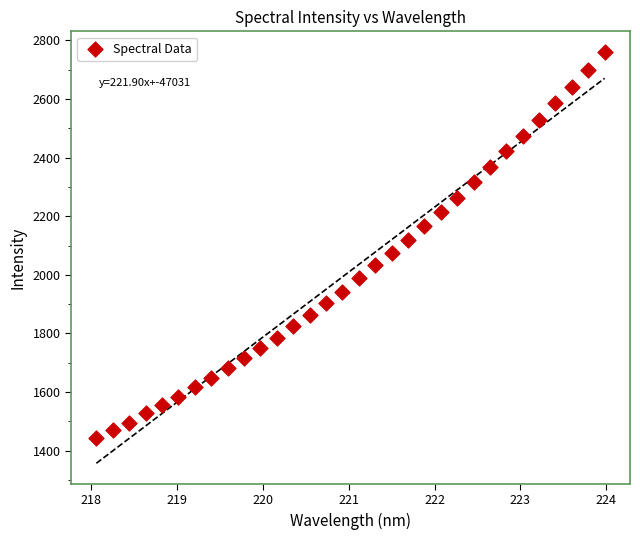

What is the range of X values (max minus min)?

5.9